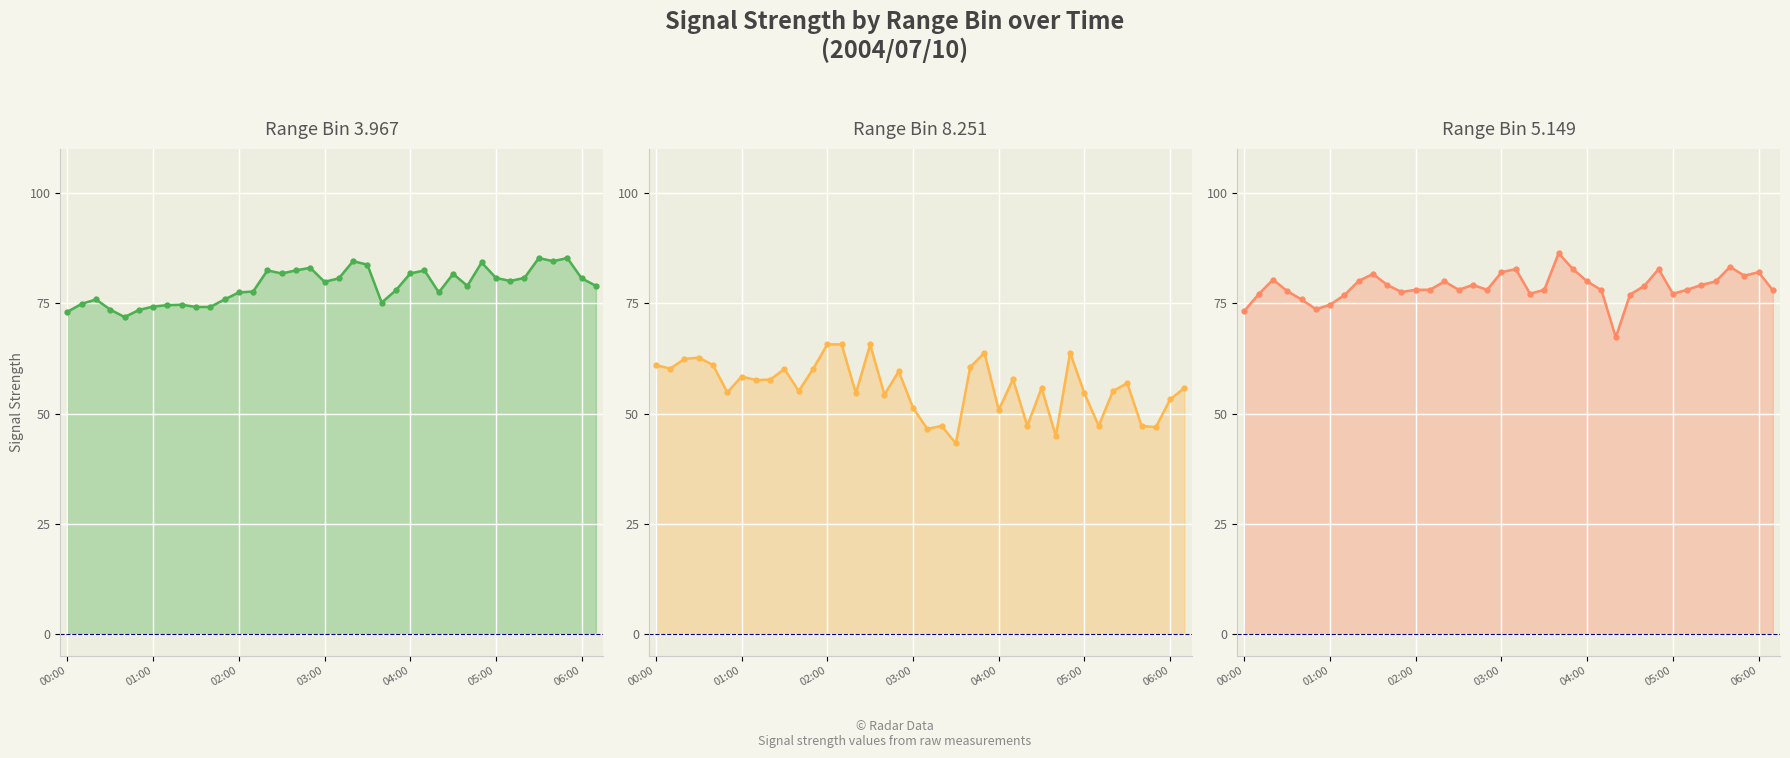

At which category is the sum across all series the highest?

04:50